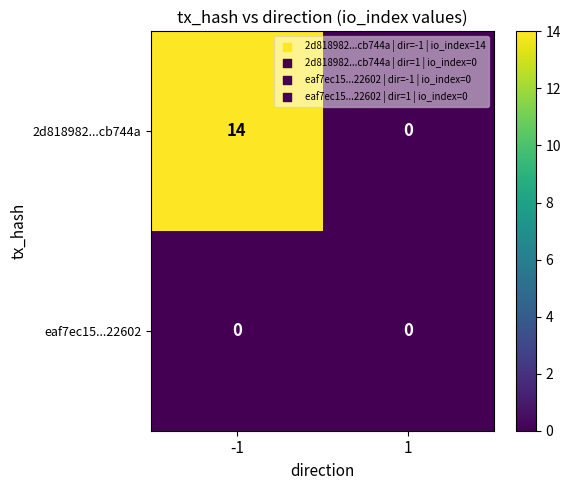

Rank the series by their average value, from highest to lowest.

2d818982...cb744a, eaf7ec15...22602